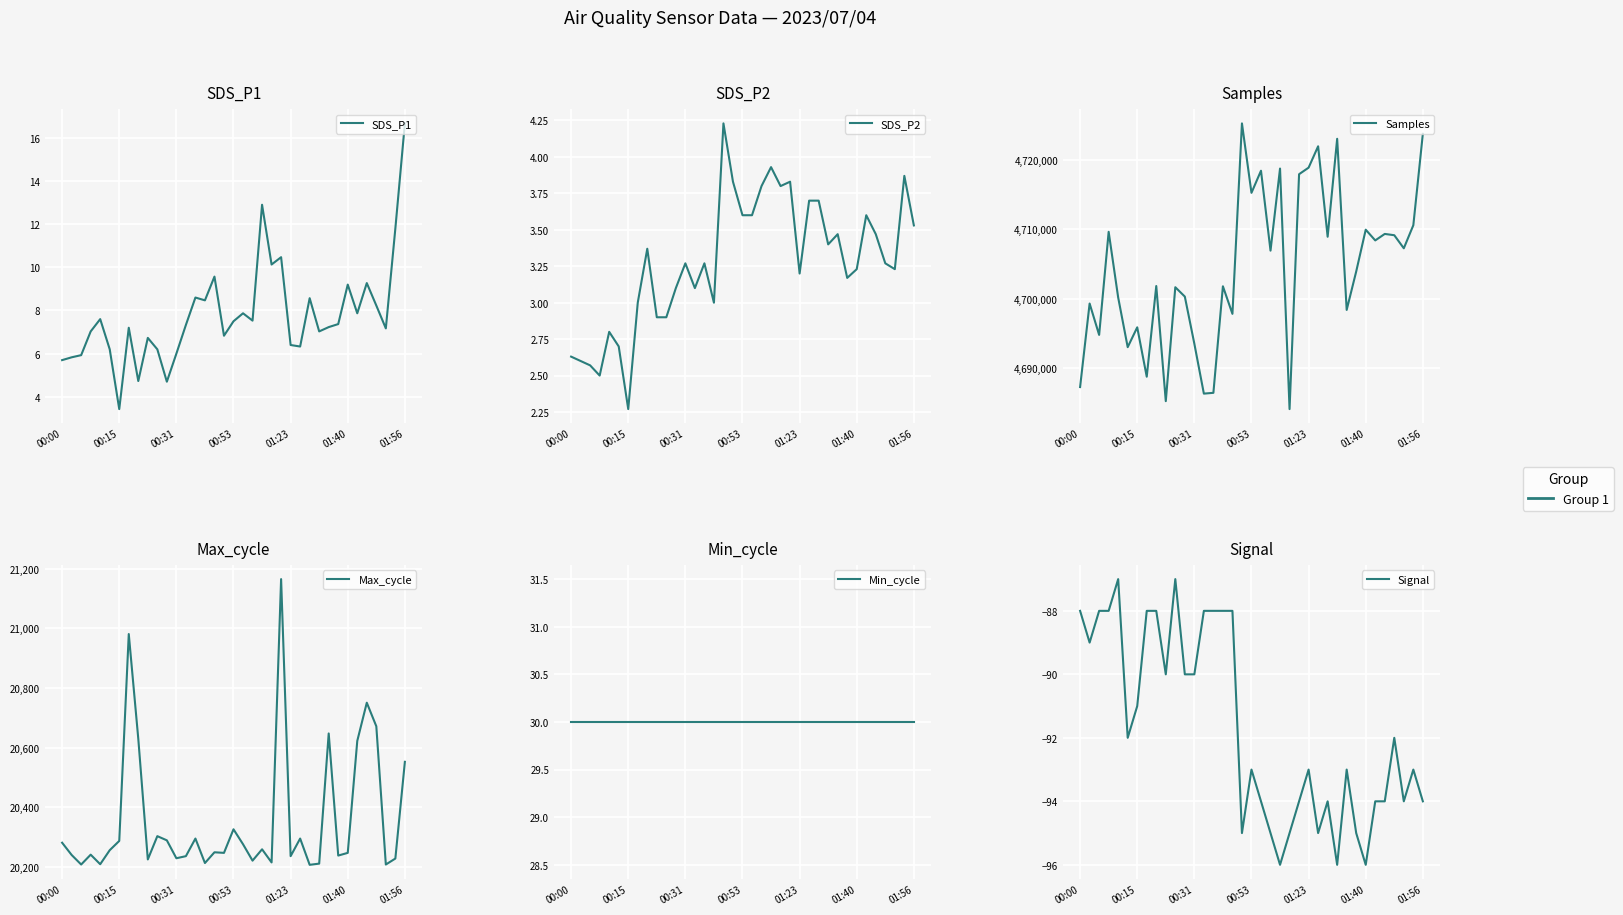

True or false: SDS_P2 has a value of 6.1 at 21.

False